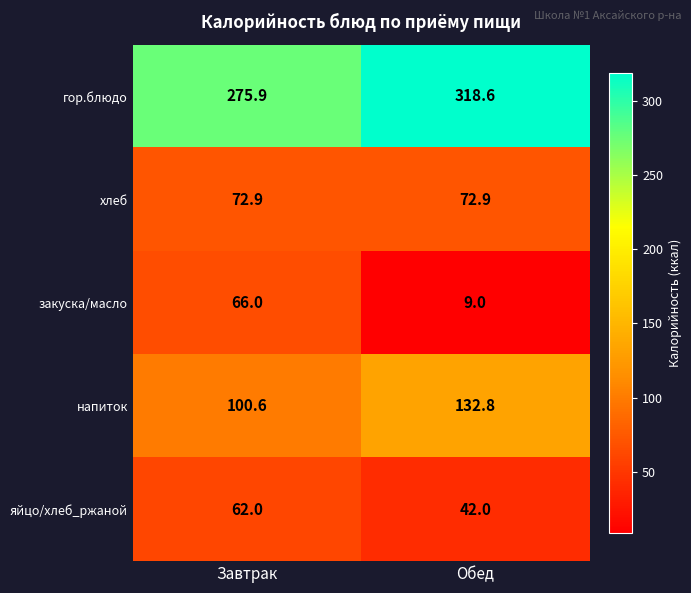

Which category has the lowest value in the гор.блюдо series?

Завтрак